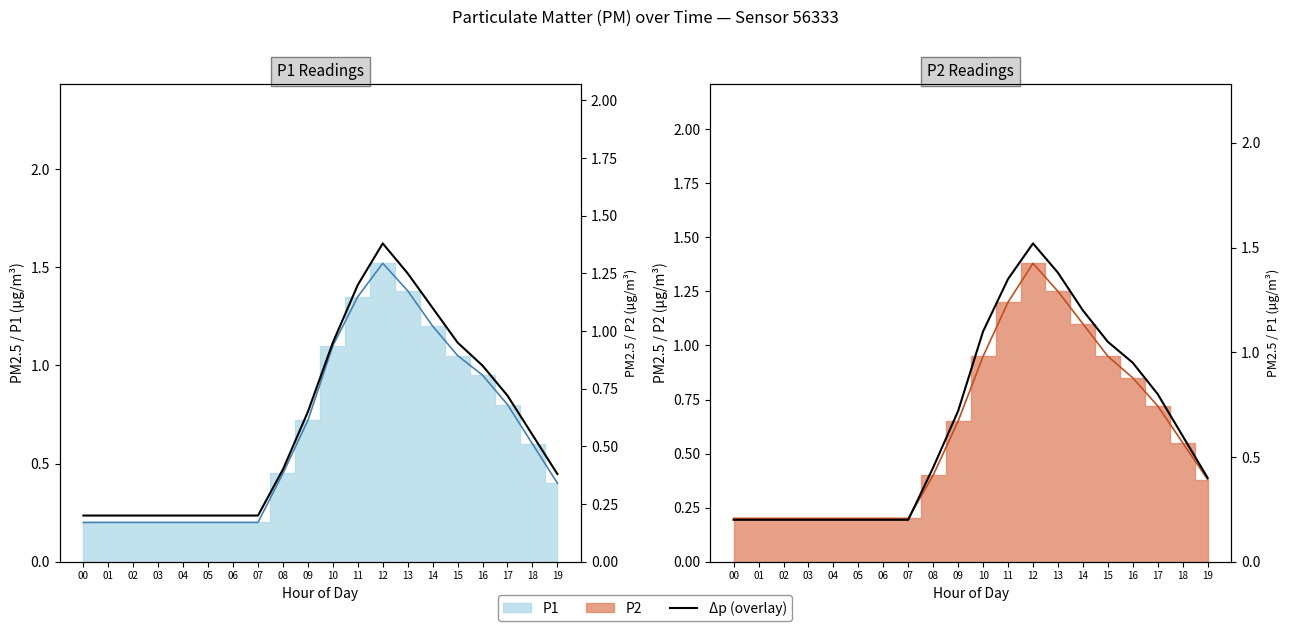

Is it true that P1 equals 0.1 at 01?

False